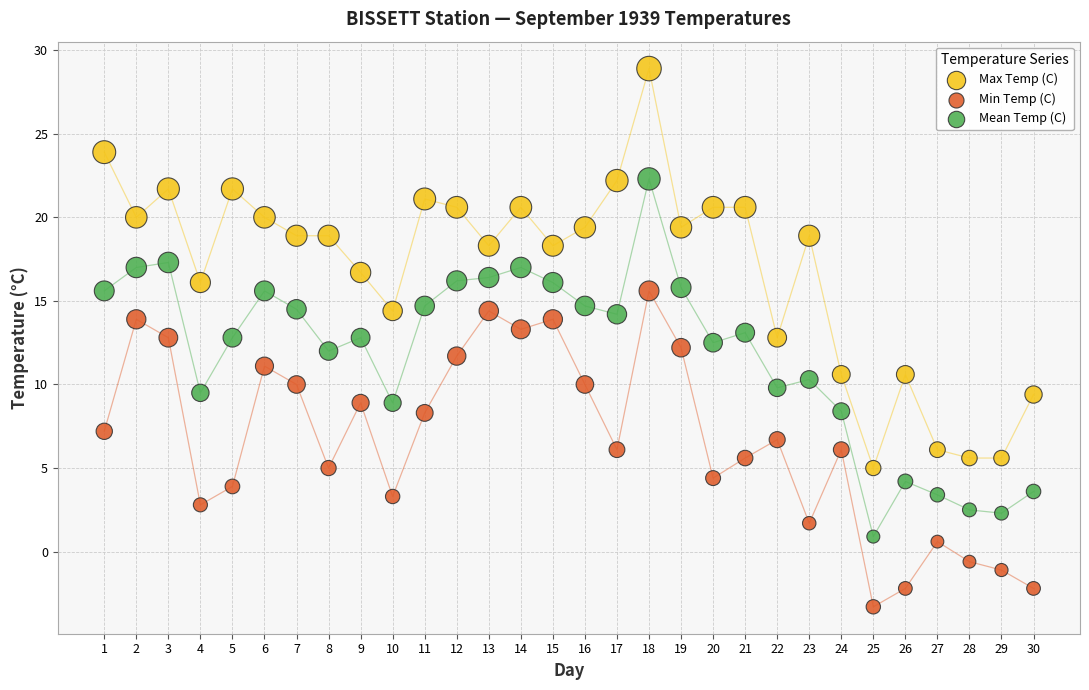

Across all data points, what is the range of Y values (max minus min)?

32.2